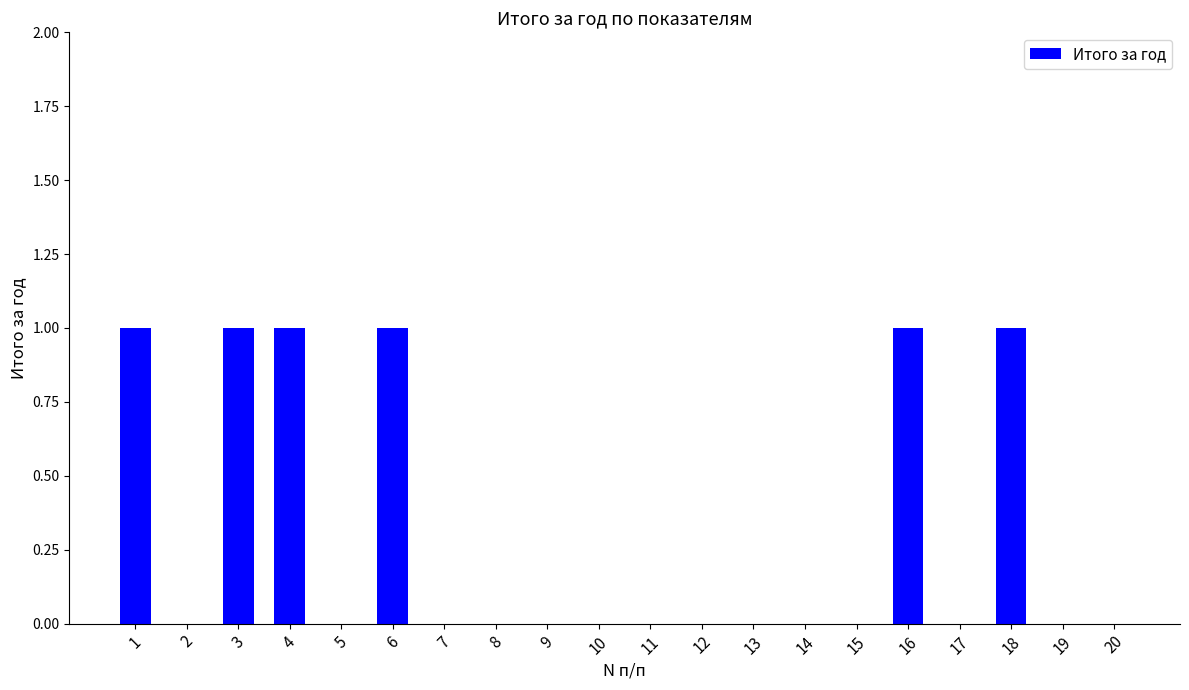

Reading right to left, what are all the values shown in this chart?

20=0	19=0	18=1	17=0	16=1	15=0	14=0	13=0	12=0	11=0	10=0	9=0	8=0	7=0	6=1	5=0	4=1	3=1	2=0	1=1